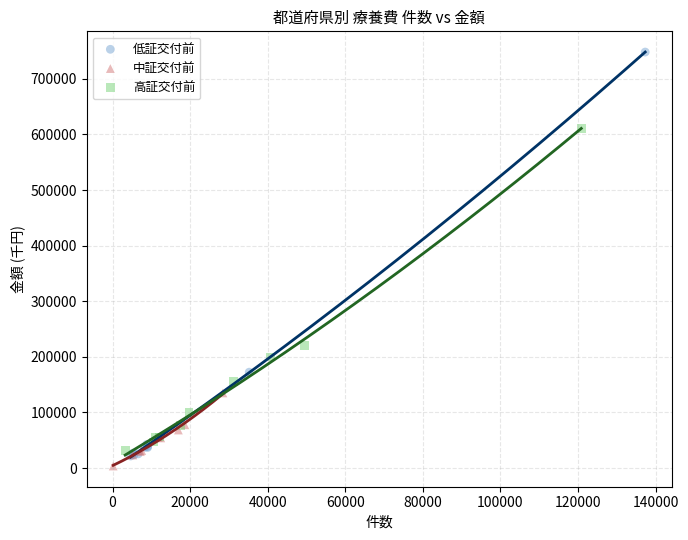

Which series reaches the minimum Y coordinate?

中証交付前